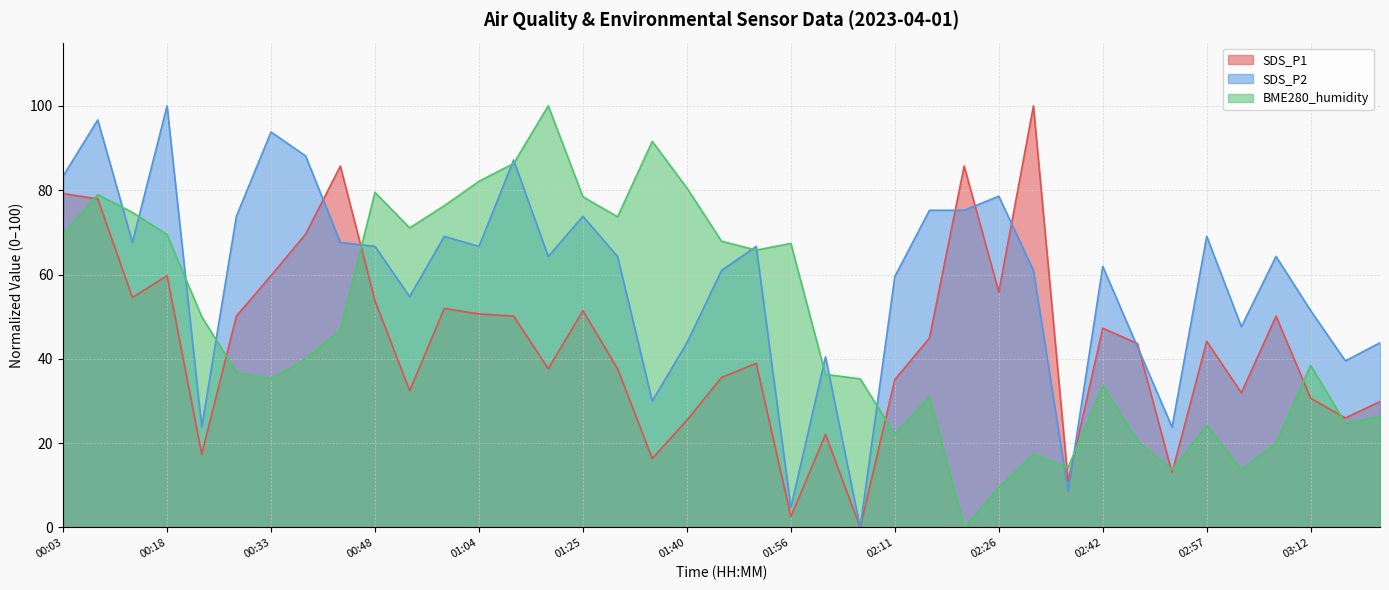

What is the maximum value for SDS_P2?

100.0